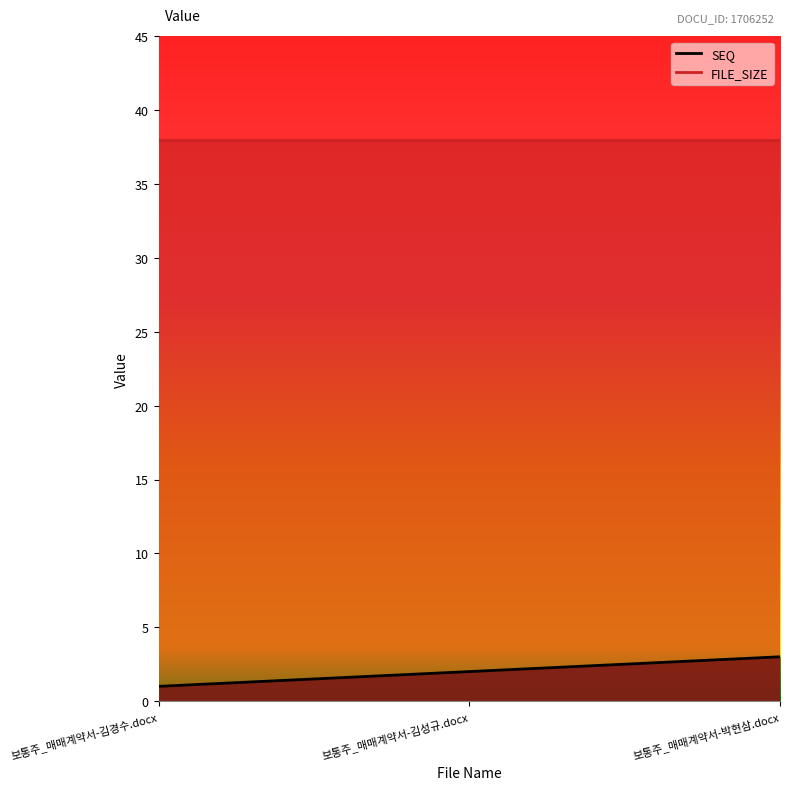

What is the label of the 3rd point from the left?

보통주_매매계약서-박현삼.docx